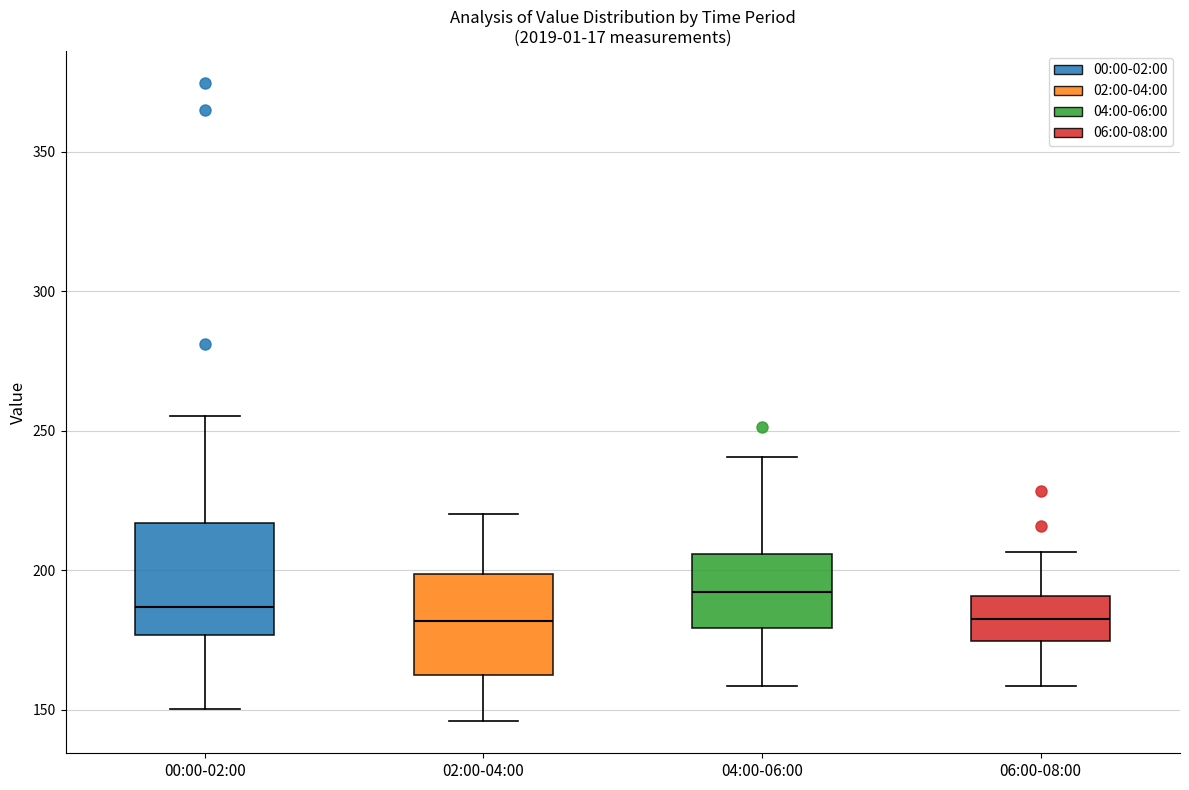

Reading left to right, read every box against the y-axis: the position of its median line, the range the box covers, and the ends of its whiskers. The values are not printed on the chart, so give them approximately, as read against the axis.

00:00-02:00: median 185, box 175 to 215, whiskers 150 to 255
02:00-04:00: median 180, box 160 to 200, whiskers 145 to 220
04:00-06:00: median 190, box 180 to 205, whiskers 160 to 240
06:00-08:00: median 180, box 175 to 190, whiskers 160 to 205